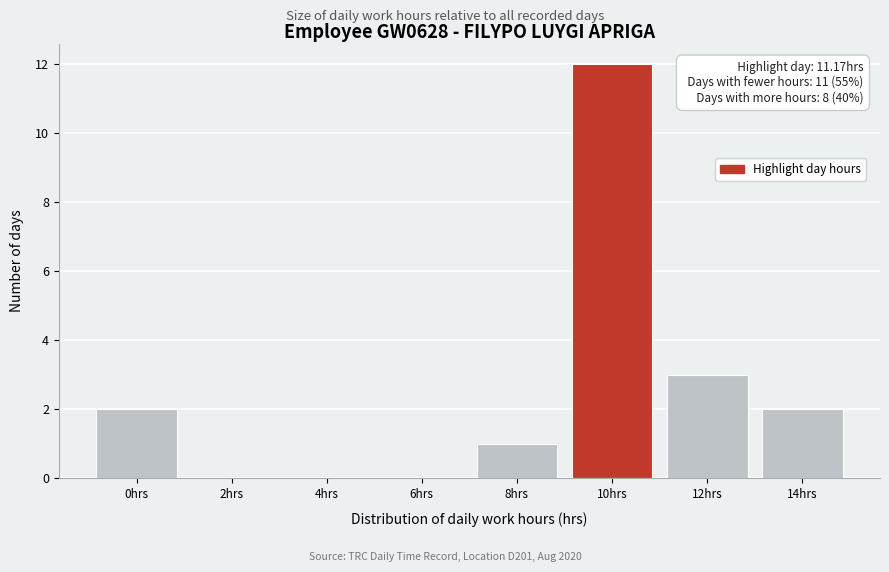

Reading right to left, extract all data points from this chart.

14hrs=2	12hrs=3	10hrs=12	8hrs=1	6hrs=0	4hrs=0	2hrs=0	0hrs=2